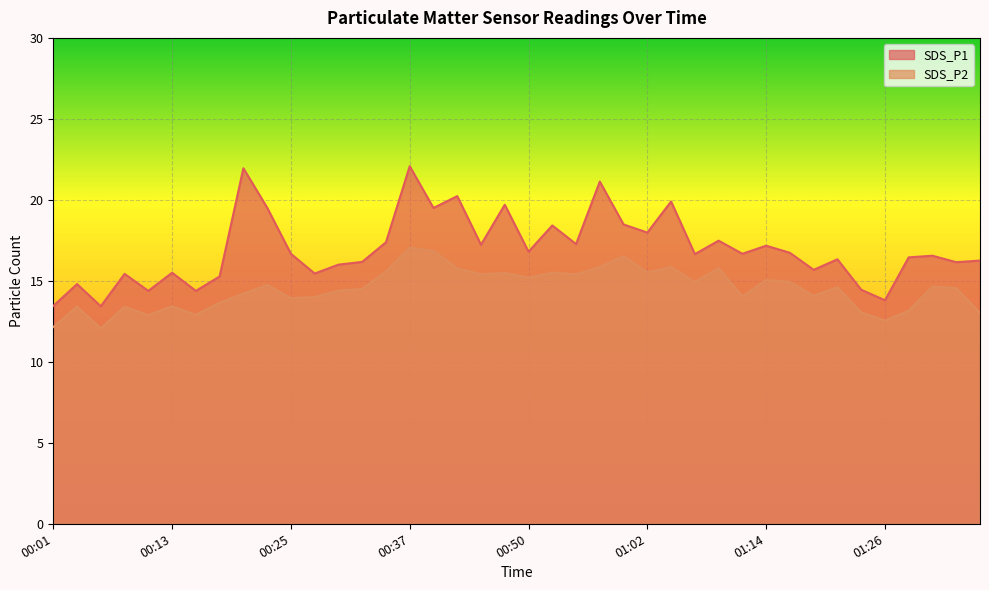

Reading left to right, extract all data points from this chart.

SDS_P1: 00:01=13.4	00:03=14.8	00:06=13.4	00:08=15.4	00:10=14.4	00:13=15.5	00:15=14.4	00:18=15.3	00:20=21.9	00:23=19.5	00:25=16.7	00:28=15.4	00:30=16.0	00:32=16.2	00:35=17.4	00:37=22.1	00:40=19.5	00:42=20.2	00:45=17.2	00:47=19.7	00:50=16.8	00:52=18.4	00:55=17.3	00:57=21.1	00:59=18.5	01:02=18.0	01:04=19.9	01:07=16.6	01:09=17.5	01:12=16.7	01:14=17.2	01:17=16.7	01:19=15.7	01:21=16.3	01:24=14.4	01:26=13.8	01:29=16.4	01:31=16.6	01:34=16.1	01:36=16.2
SDS_P2: 00:01=12.2	00:03=13.4	00:06=12.1	00:08=13.4	00:10=12.9	00:13=13.4	00:15=12.9	00:18=13.7	00:20=14.2	00:23=14.8	00:25=13.9	00:28=14.0	00:30=14.4	00:32=14.5	00:35=15.6	00:37=17.1	00:40=16.9	00:42=15.8	00:45=15.4	00:47=15.5	00:50=15.2	00:52=15.5	00:55=15.4	00:57=15.8	00:59=16.5	01:02=15.5	01:04=15.8	01:07=14.9	01:09=15.8	01:12=14.1	01:14=15.1	01:17=14.9	01:19=14.1	01:21=14.6	01:24=13.1	01:26=12.6	01:29=13.2	01:31=14.7	01:34=14.6	01:36=13.0